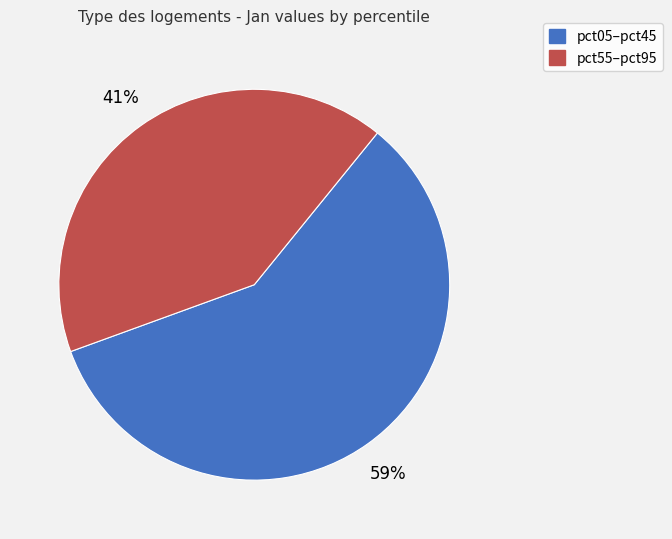

Does any single category account for the majority?

Yes